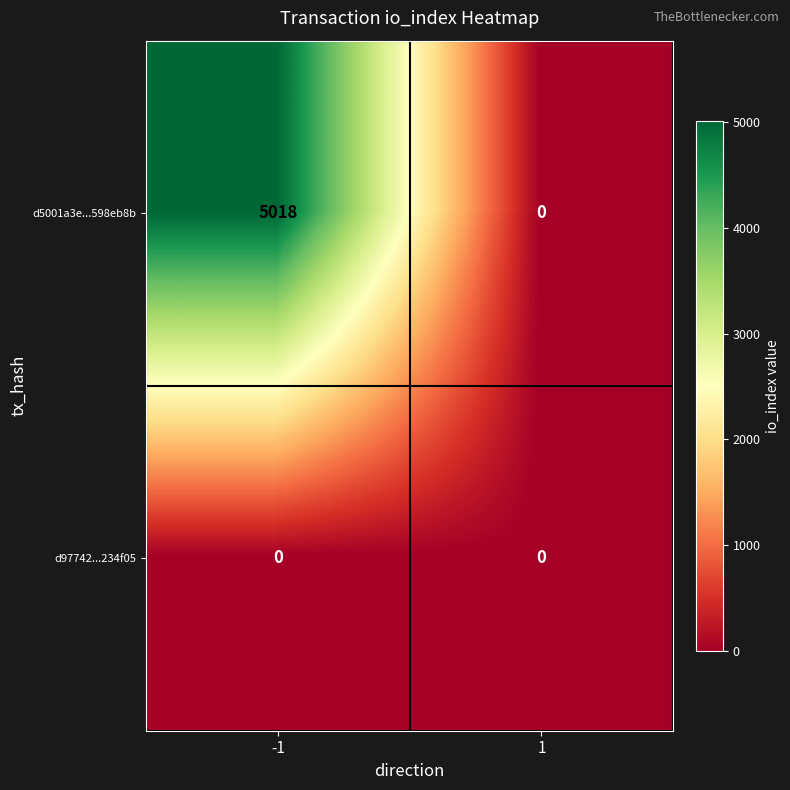

How many data points does each series have?

2